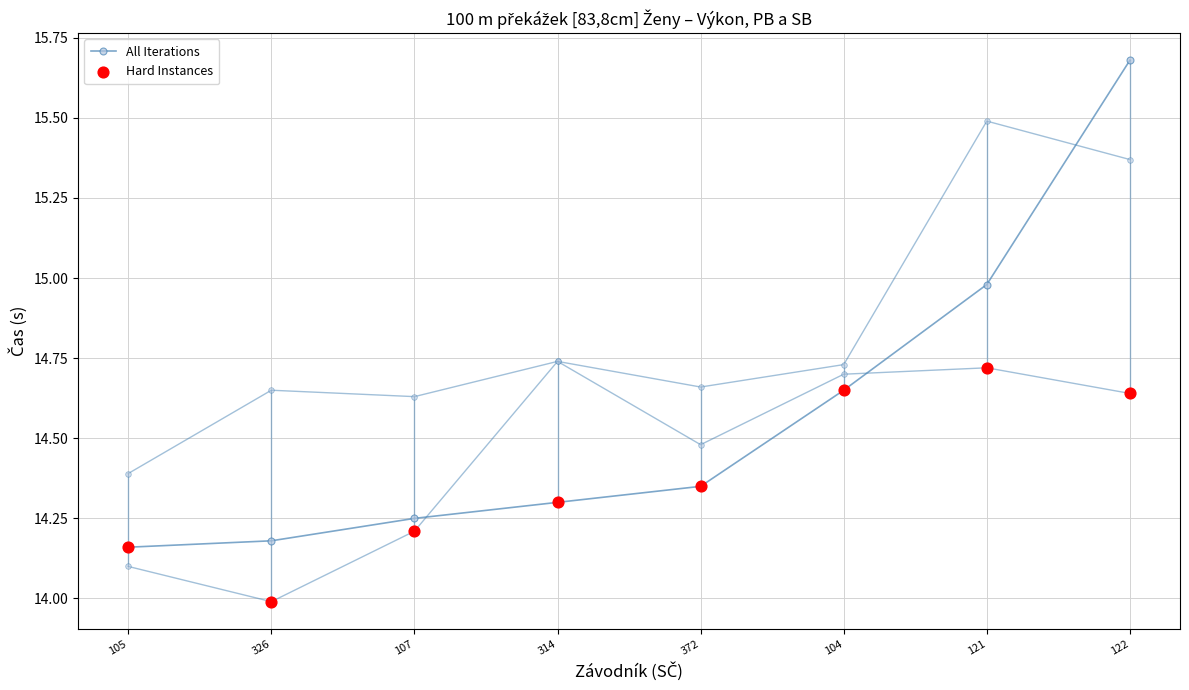

Which series reaches the maximum Y coordinate?

All Iterations